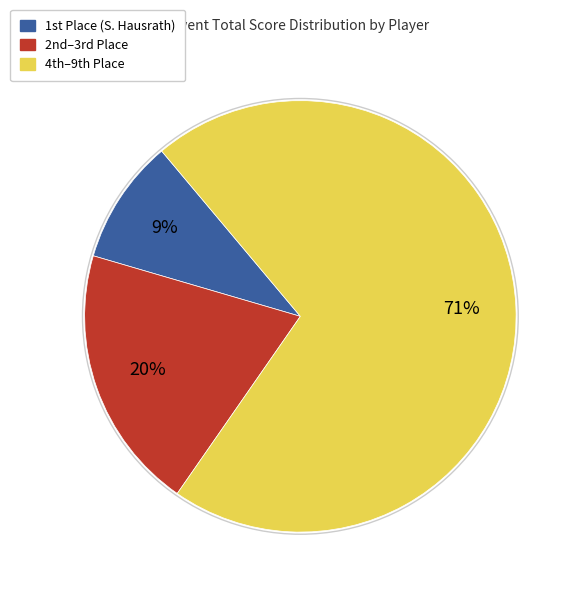

Does any single category account for the majority?

Yes